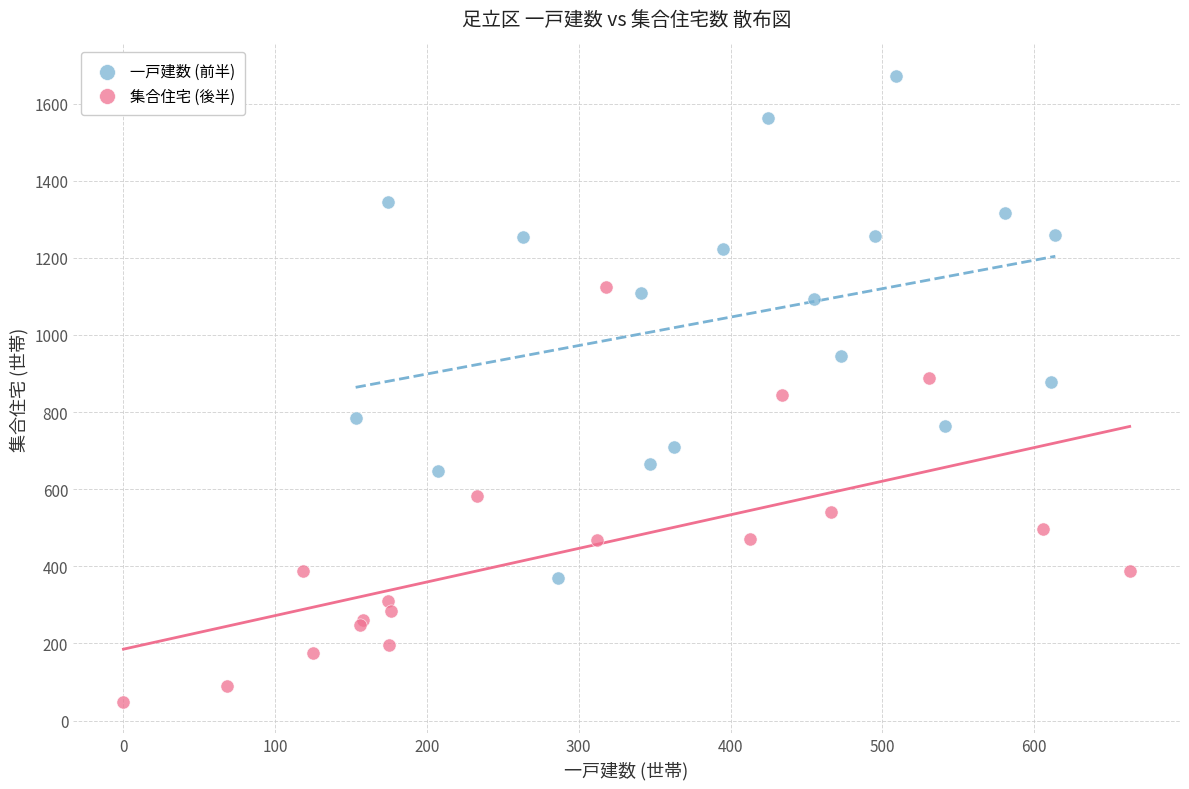

What are all the series names shown in the legend?

一戸建数 (前半), 集合住宅 (後半)